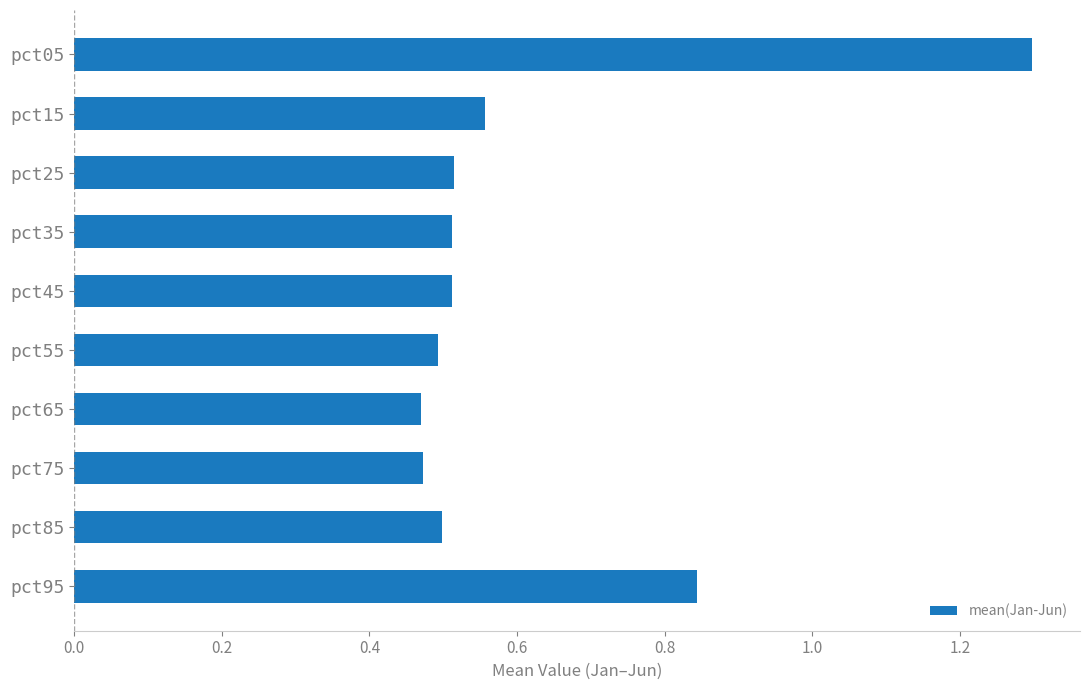

Are the bars horizontal?

Yes